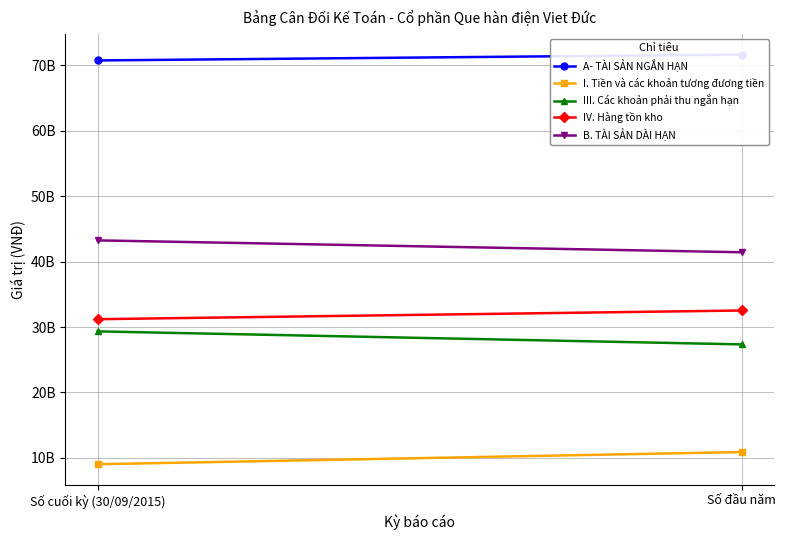

The III. Các khoản phải thu ngắn hạn series shows 27344844370 at Số đầu năm. True or false?

True